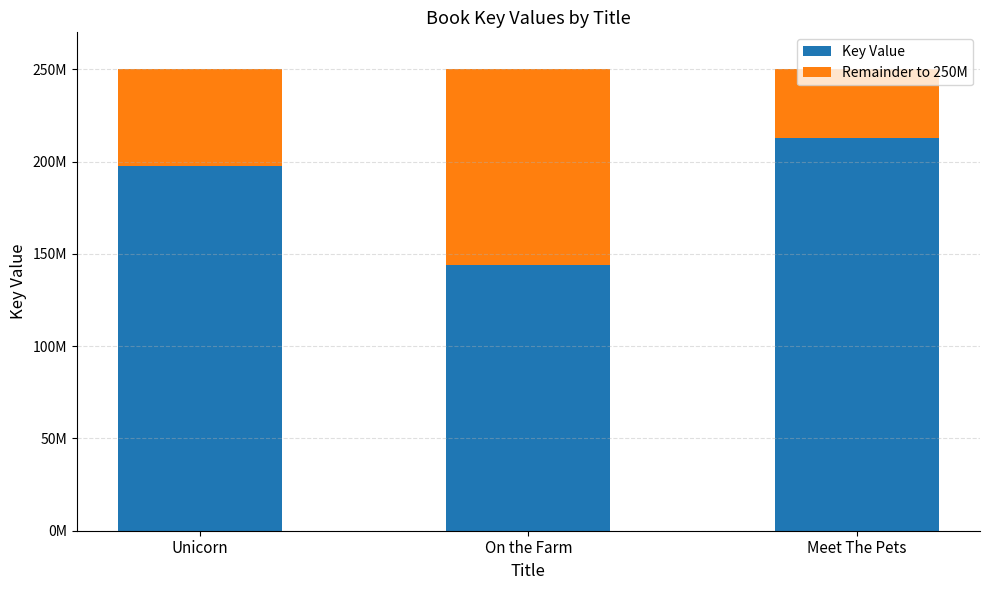

What position from the left is Meet The Pets?

3